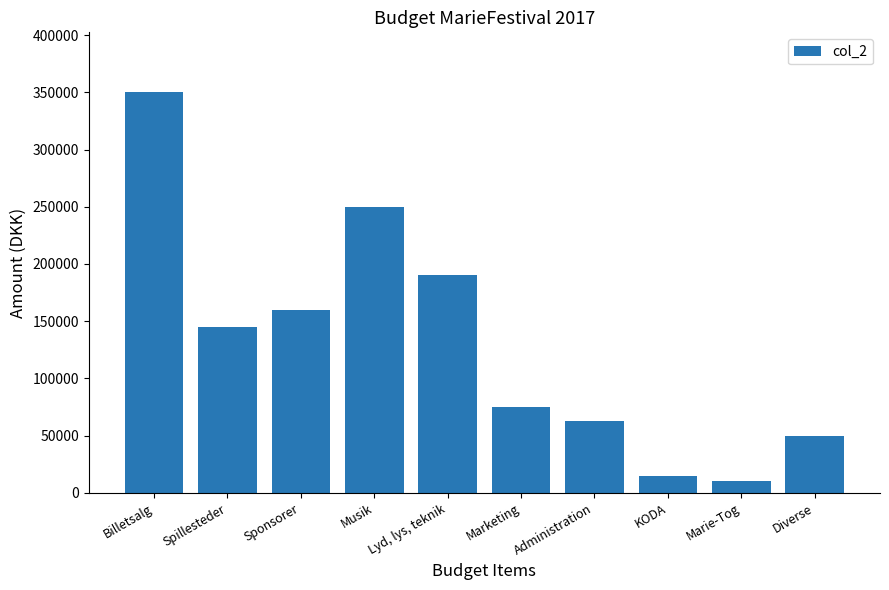

Rank the categories by value from lowest to highest.

Marie-Tog, KODA, Diverse, Administration, Marketing, Spillesteder, Sponsorer, Lyd, lys, teknik, Musik, Billetsalg